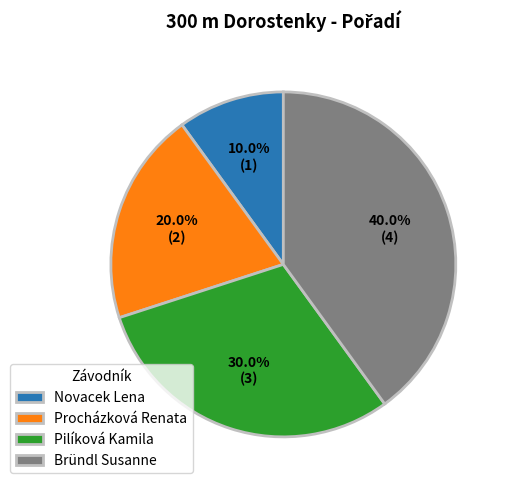

Combined, what portion of the pie is Pilíková Kamila and Novacek Lena?

40.0%